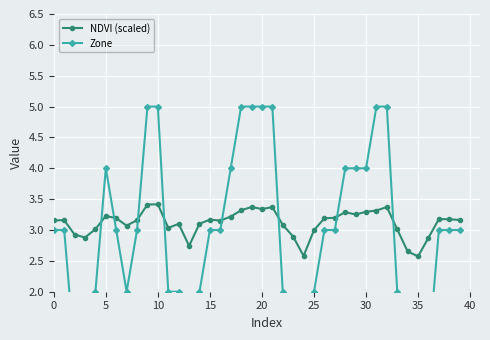

What is the highest value of the NDVI (scaled) series?

3.4